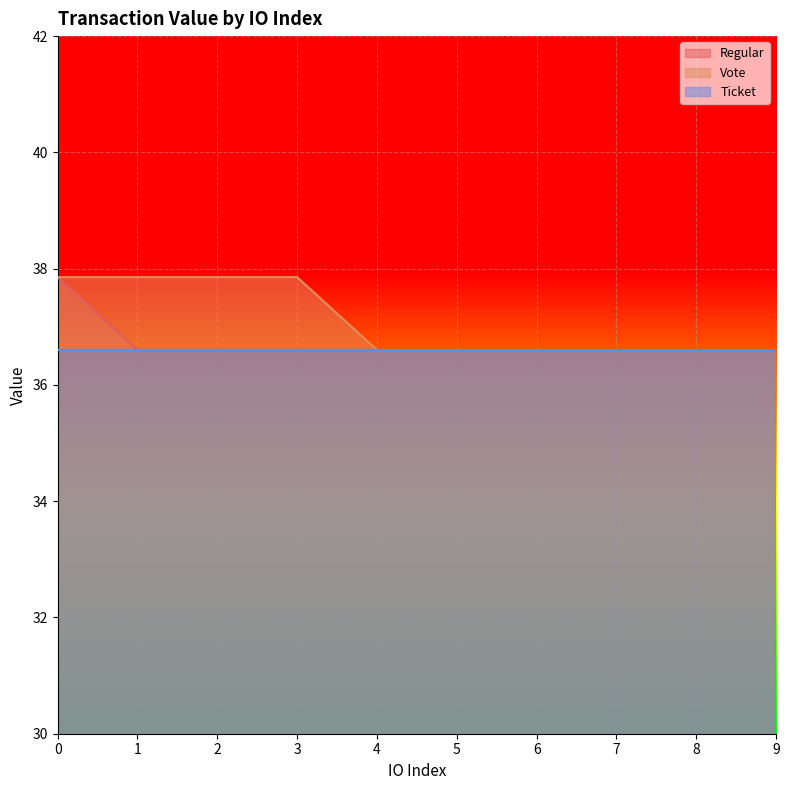

Which series has the largest total across all categories?

Vote